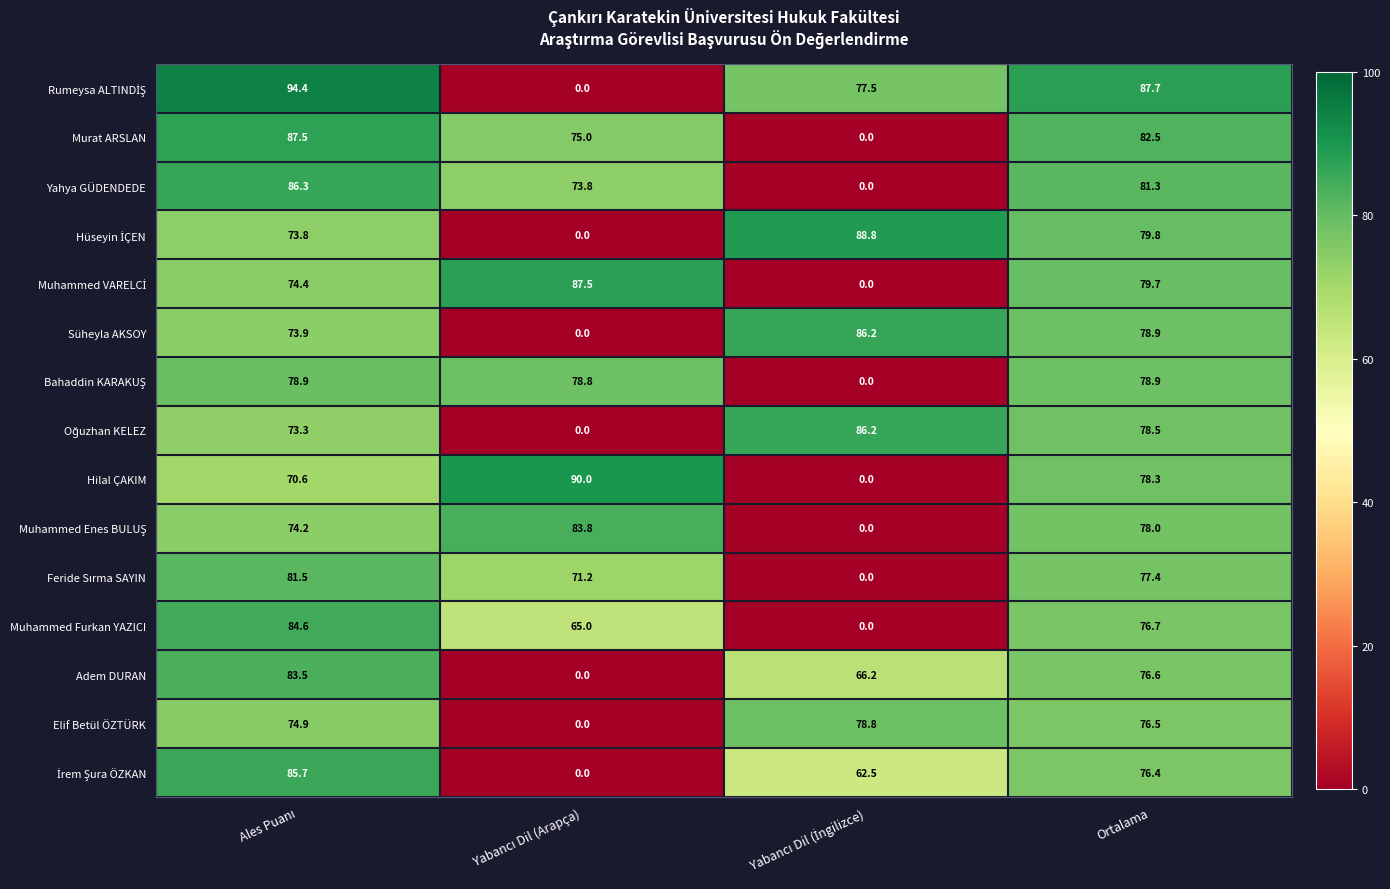

What is the difference between the highest and lowest values at Ortalama?

11.3